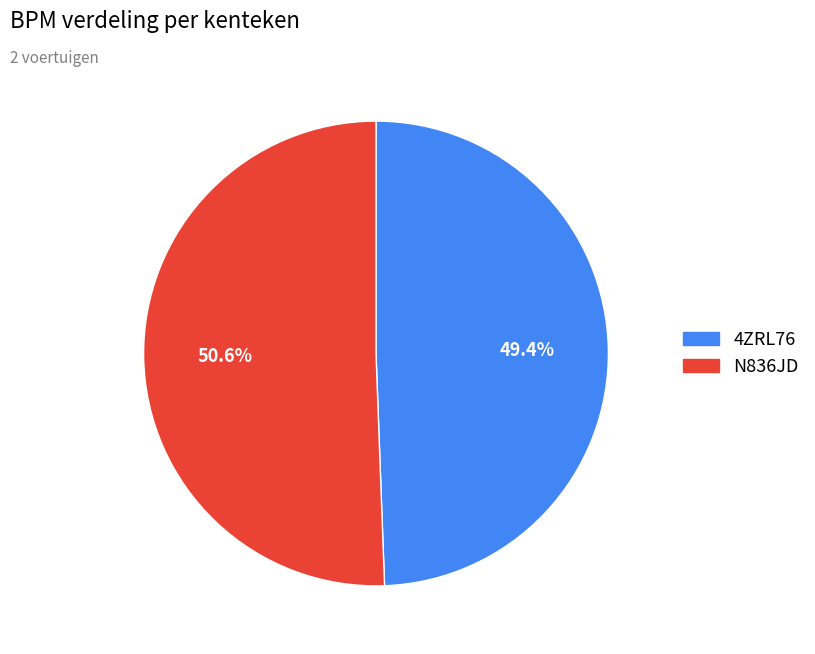

True or false: N836JD accounts for 51% of the total.

True